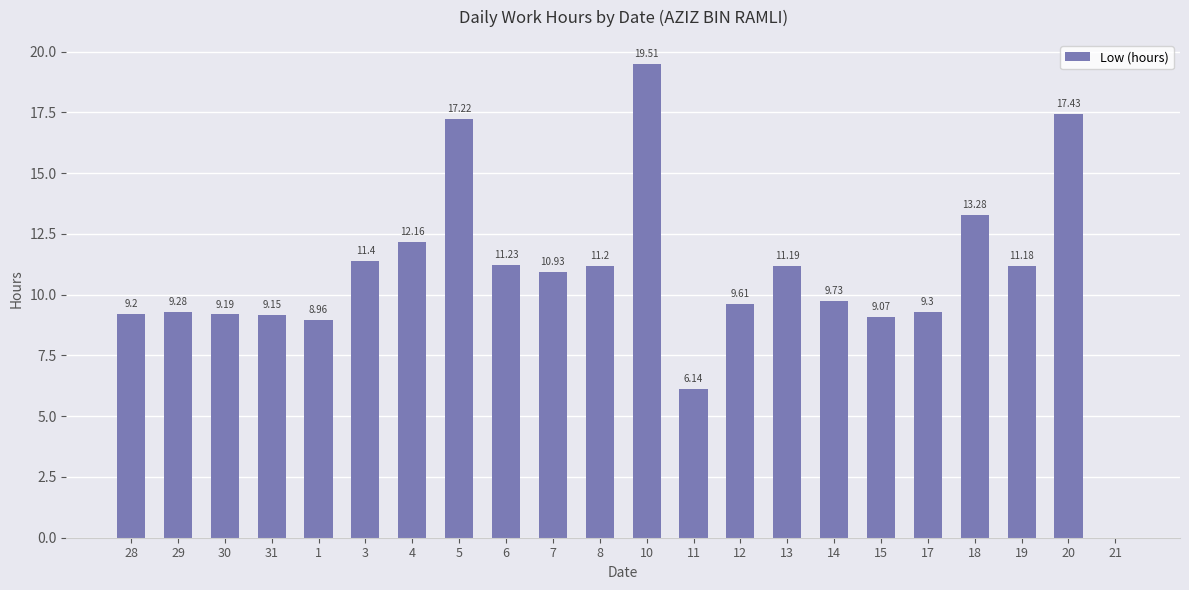

The value at 15 is 9.1. True or false?

True